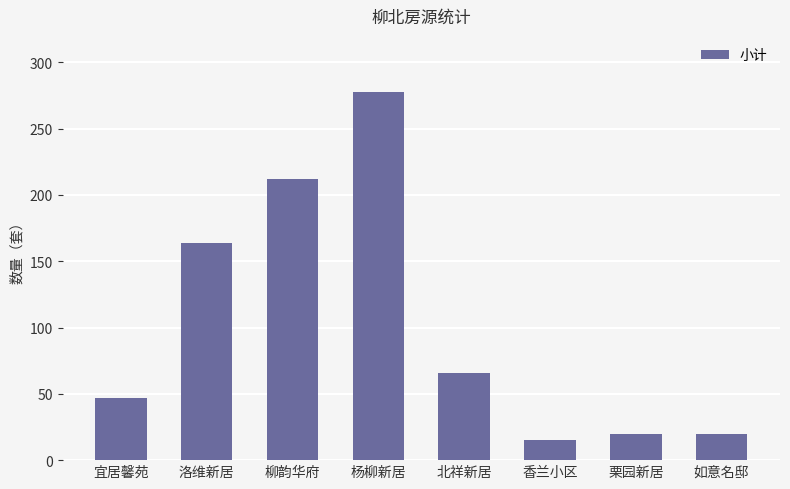

What is the maximum value shown in the chart?

278